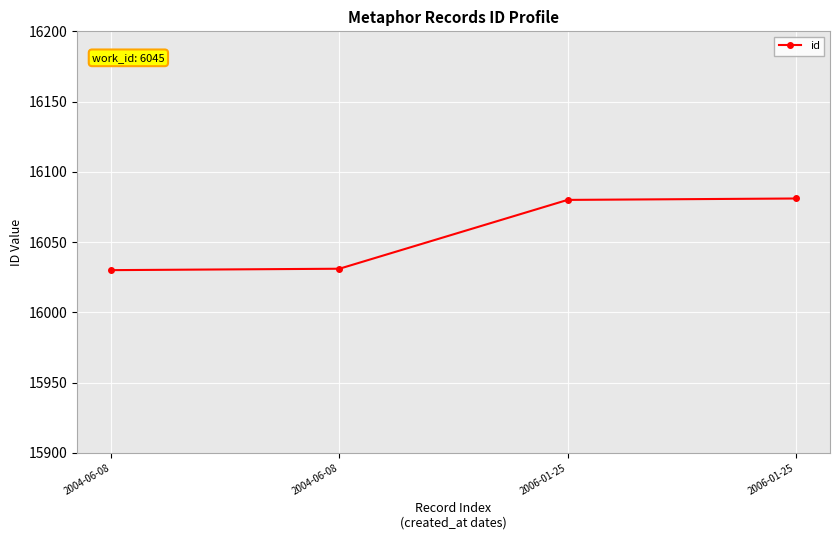

Rank the categories by value from lowest to highest.

2004-06-08, 2004-06-08, 2006-01-25, 2006-01-25